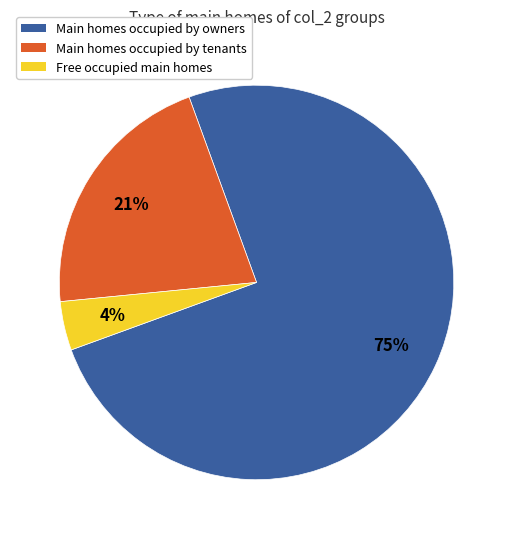

To the nearest percent, what is the difference between the largest and smallest slice percentages?

71%